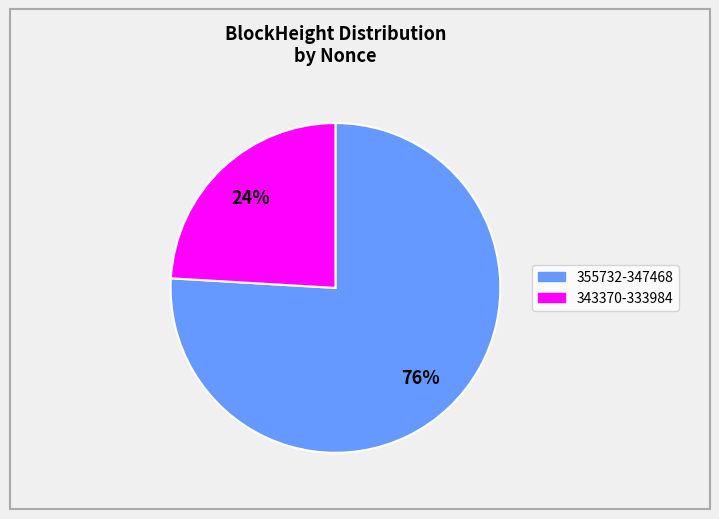

Is there any slice that represents more than half of the pie?

Yes